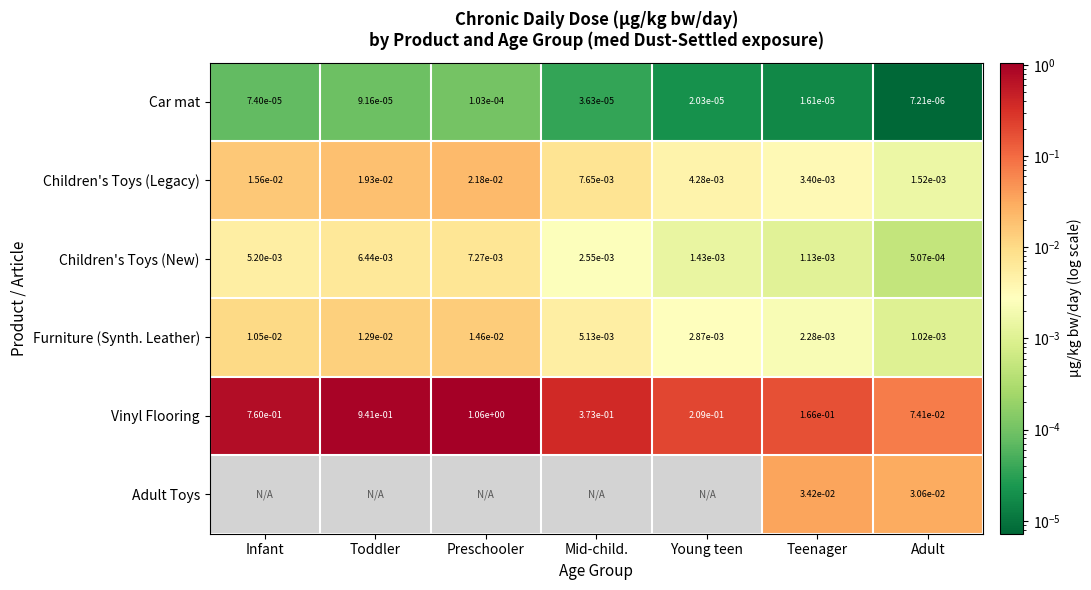

Between Toddler and Young teen, which is larger?

Toddler